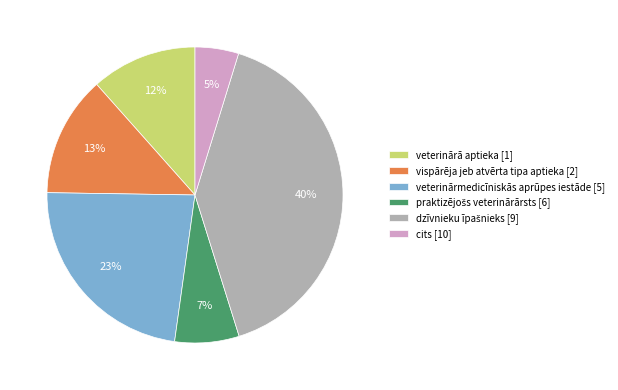

Count the number of slices in the pie.

6